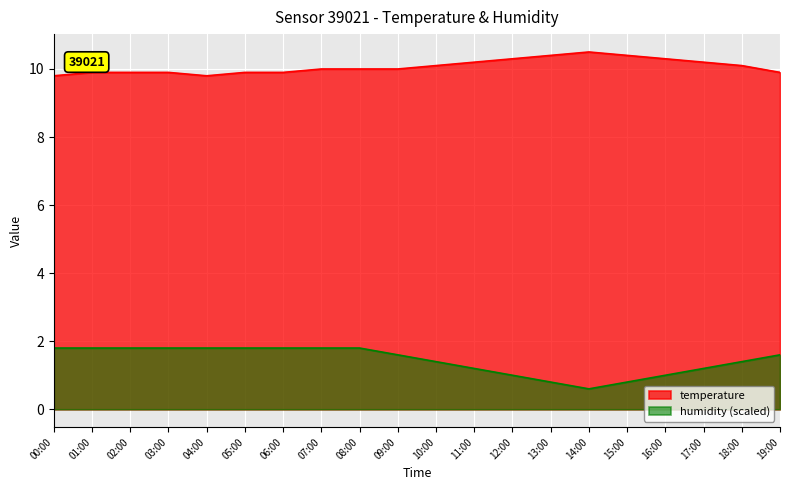

Reading right to left, transcribe all the data shown in this chart.

temperature: 19:00=9.9	18:00=10.1	17:00=10.2	16:00=10.3	15:00=10.4	14:00=10.5	13:00=10.4	12:00=10.3	11:00=10.2	10:00=10.1	09:00=10.0	08:00=10.0	07:00=10.0	06:00=9.9	05:00=9.9	04:00=9.8	03:00=9.9	02:00=9.9	01:00=9.9	00:00=9.8
humidity: 19:00=1.6	18:00=1.4	17:00=1.2	16:00=1.0	15:00=0.8	14:00=0.6	13:00=0.8	12:00=1.0	11:00=1.2	10:00=1.4	09:00=1.6	08:00=1.8	07:00=1.8	06:00=1.8	05:00=1.8	04:00=1.8	03:00=1.8	02:00=1.8	01:00=1.8	00:00=1.8